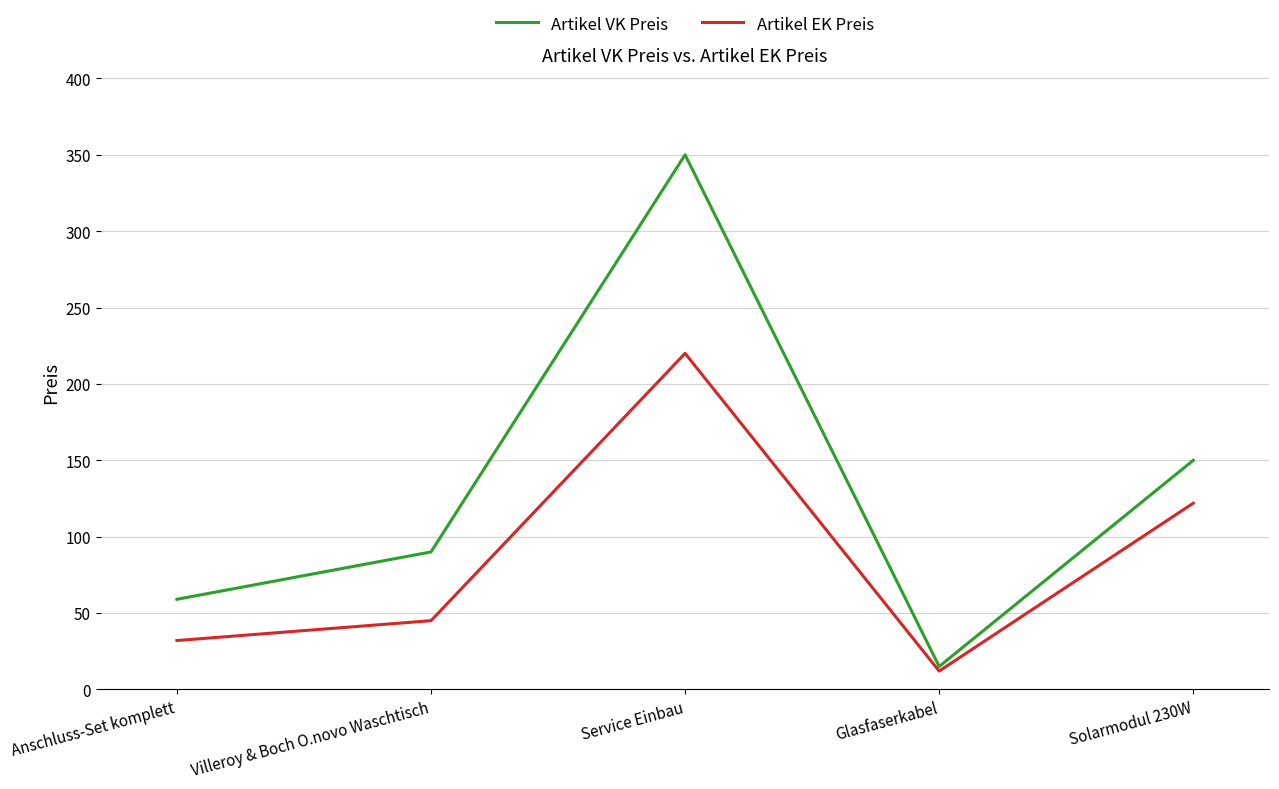

What is the difference between the second highest and minimum values in the Artikel VK Preis series?

135.0